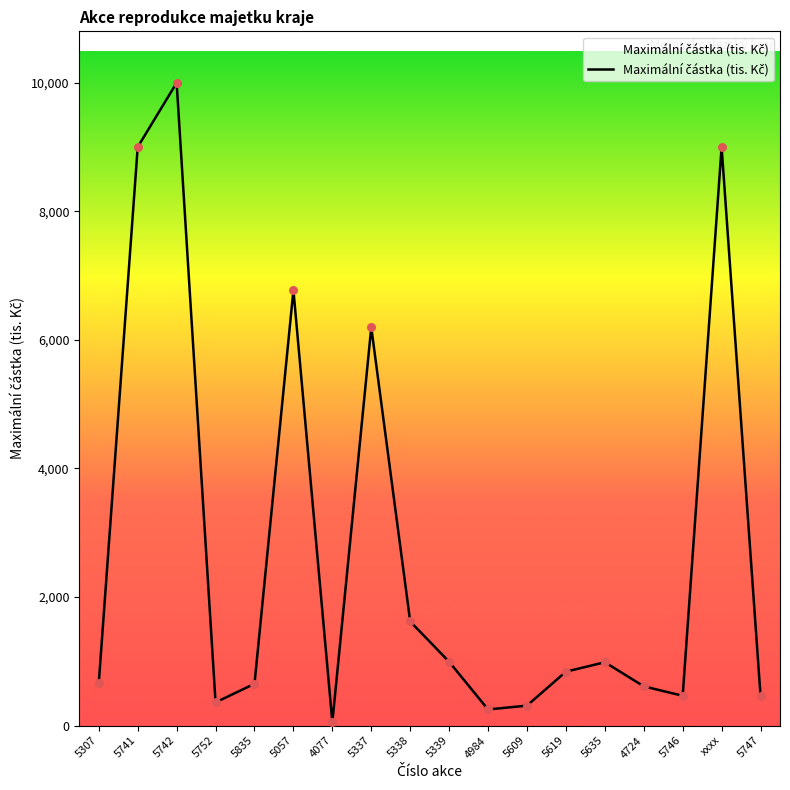

What is the ratio of the value at 5747 to the value at 4077?

8.9